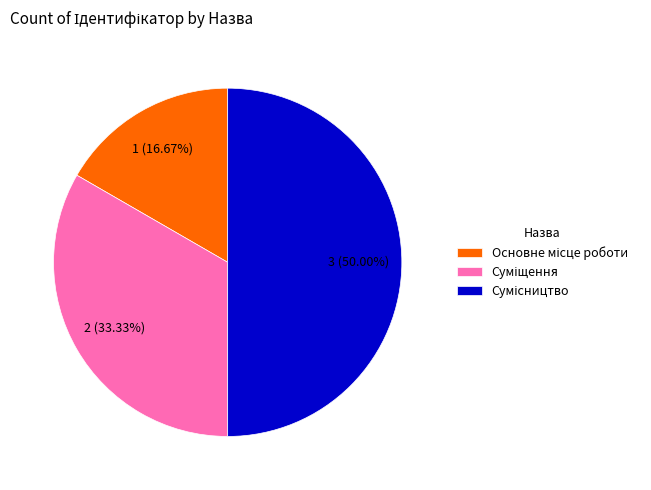

How many segments does this pie chart have?

3